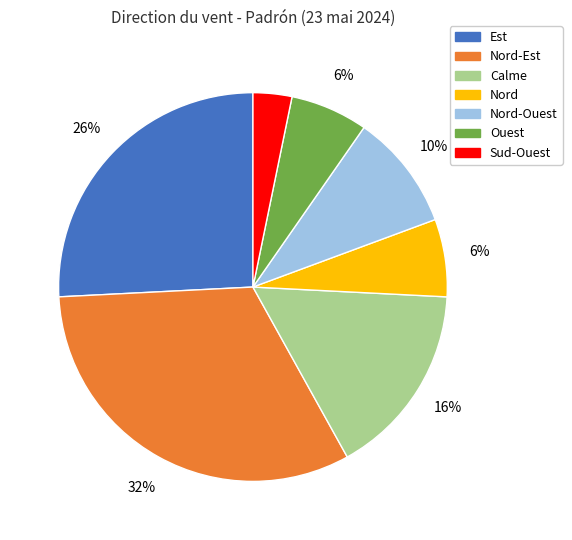

To the nearest percent, what is the difference between the largest and smallest slice percentages?

29%